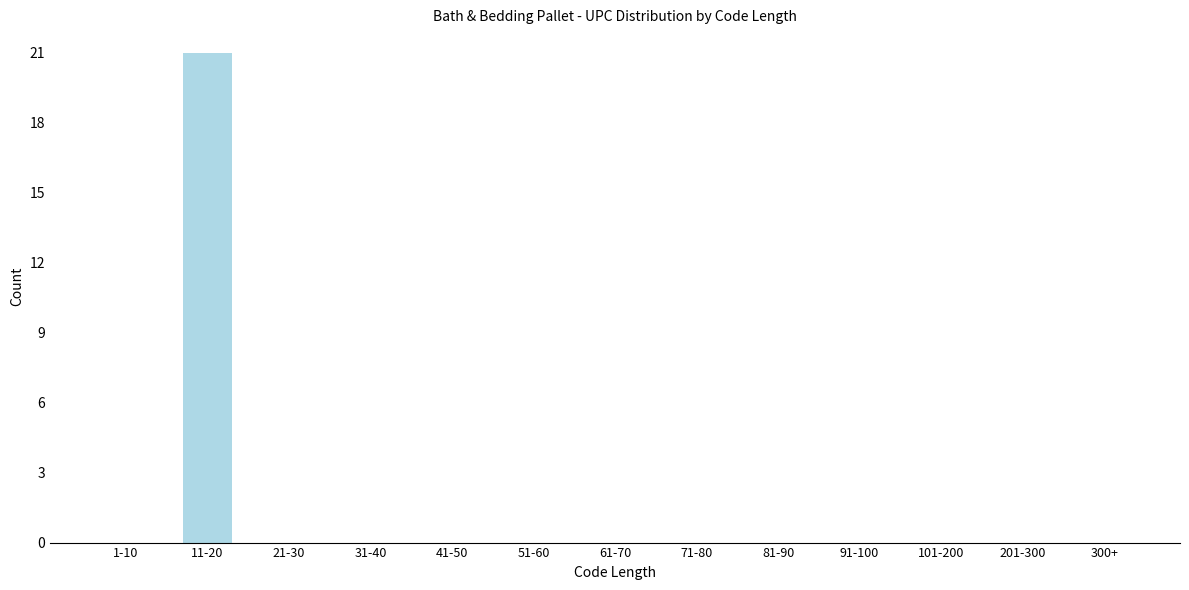

Reading left to right, what are all the values shown in this chart?

1-10=0	11-20=21	21-30=0	31-40=0	41-50=0	51-60=0	61-70=0	71-80=0	81-90=0	91-100=0	101-200=0	201-300=0	300+=0